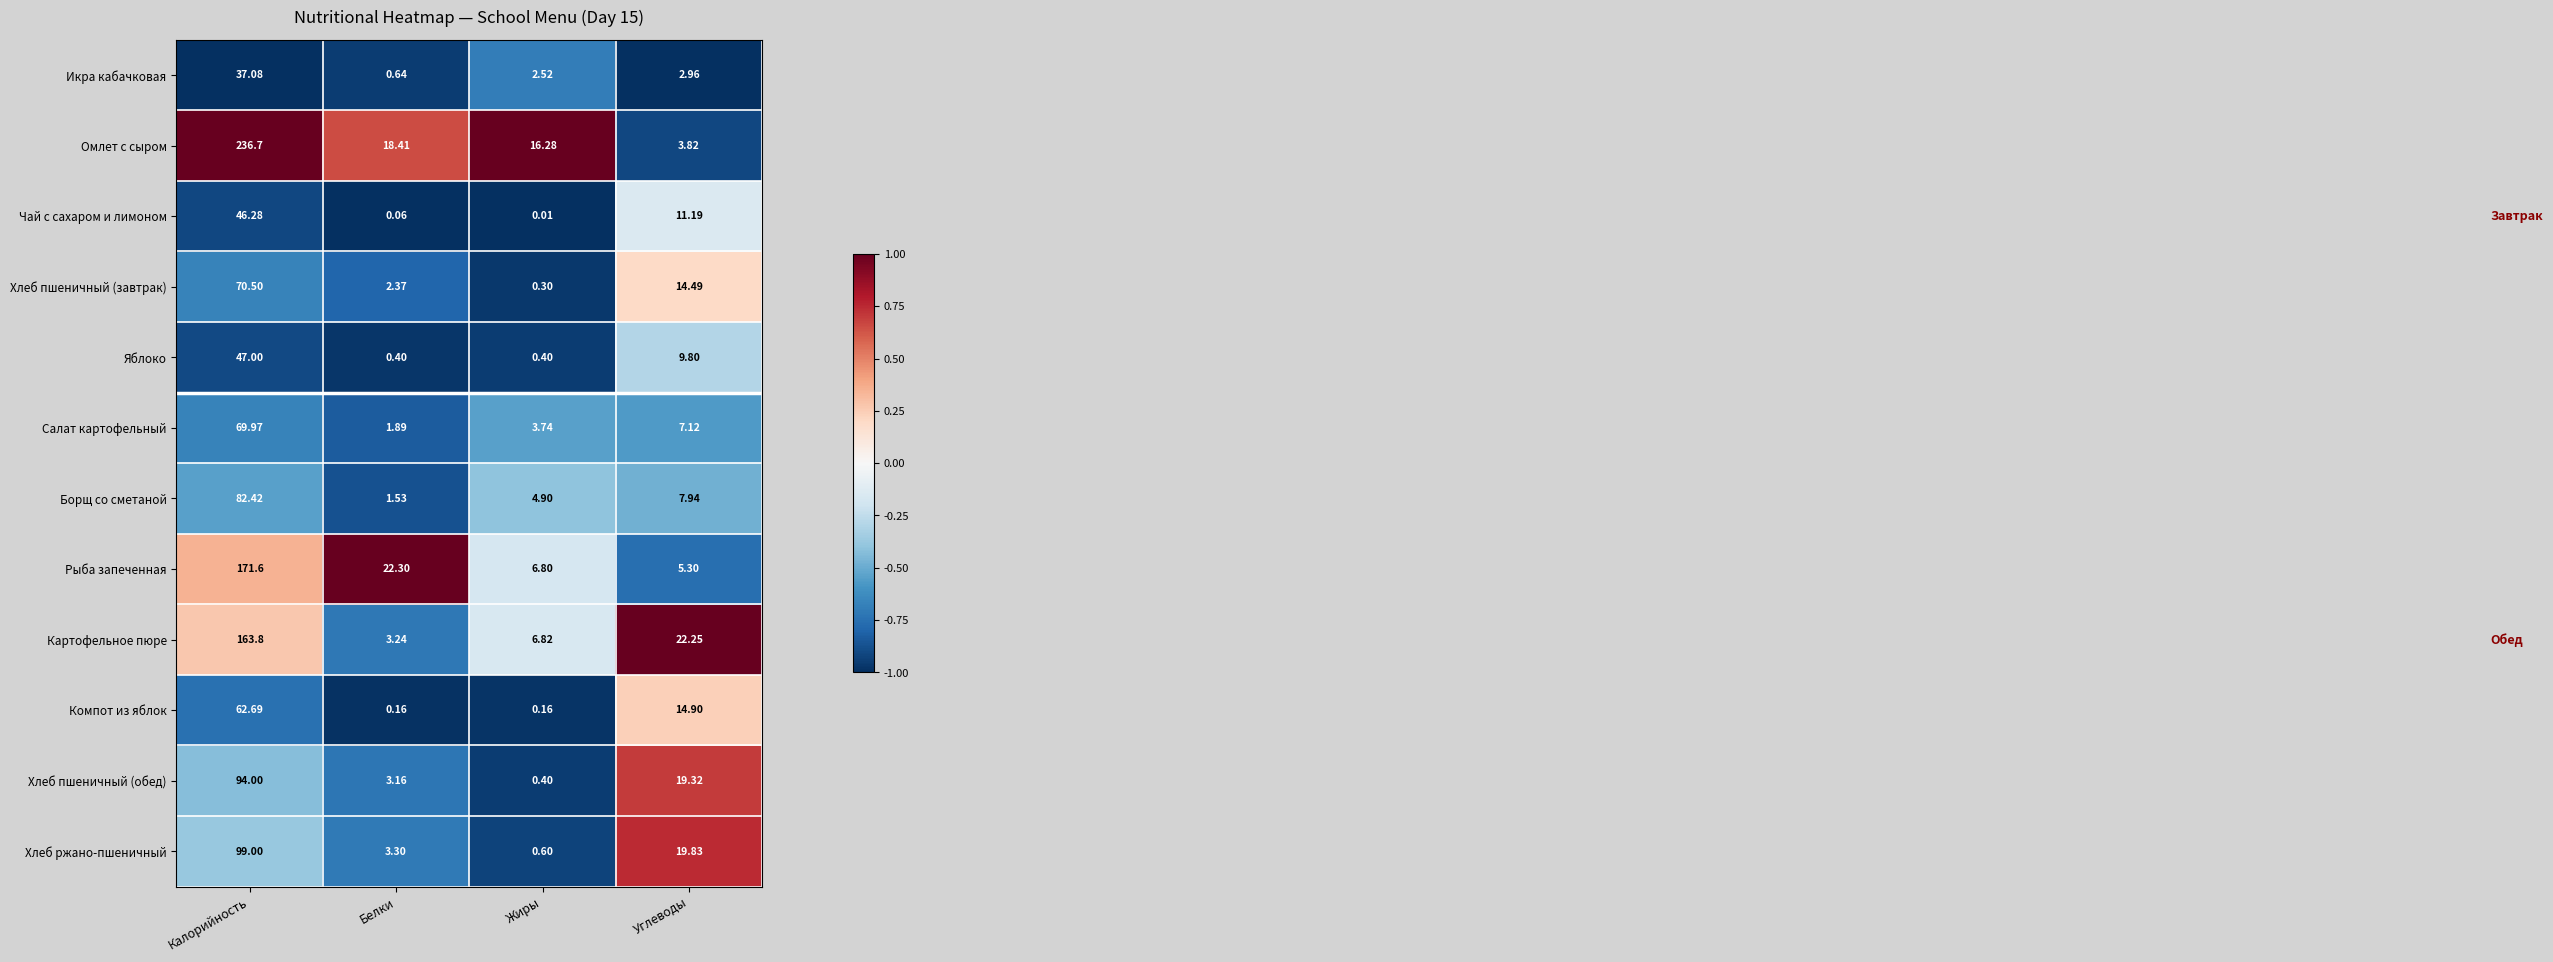

Count the number of categories in the chart.

4